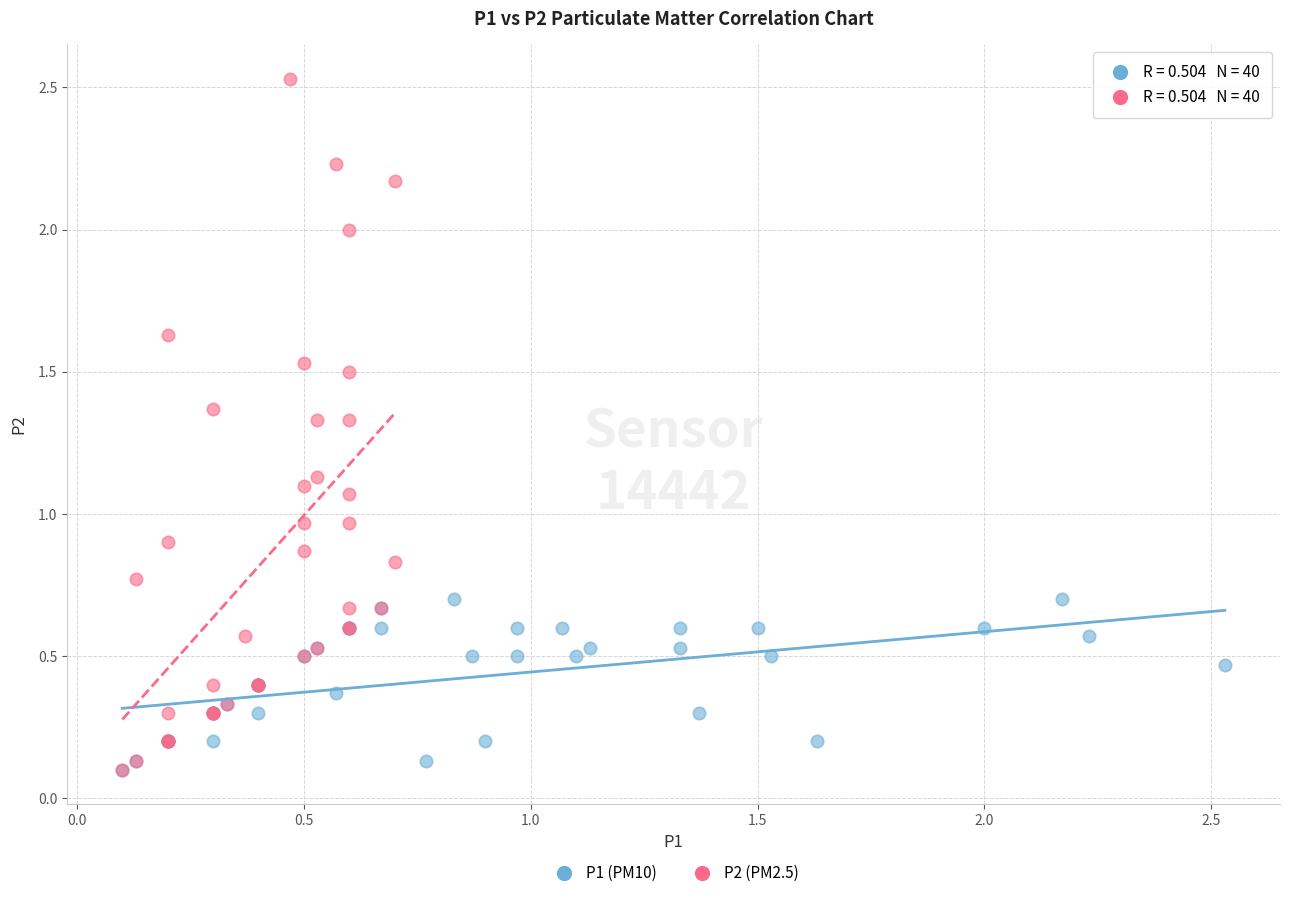

Which series reaches the maximum Y coordinate?

P2 (PM2.5)